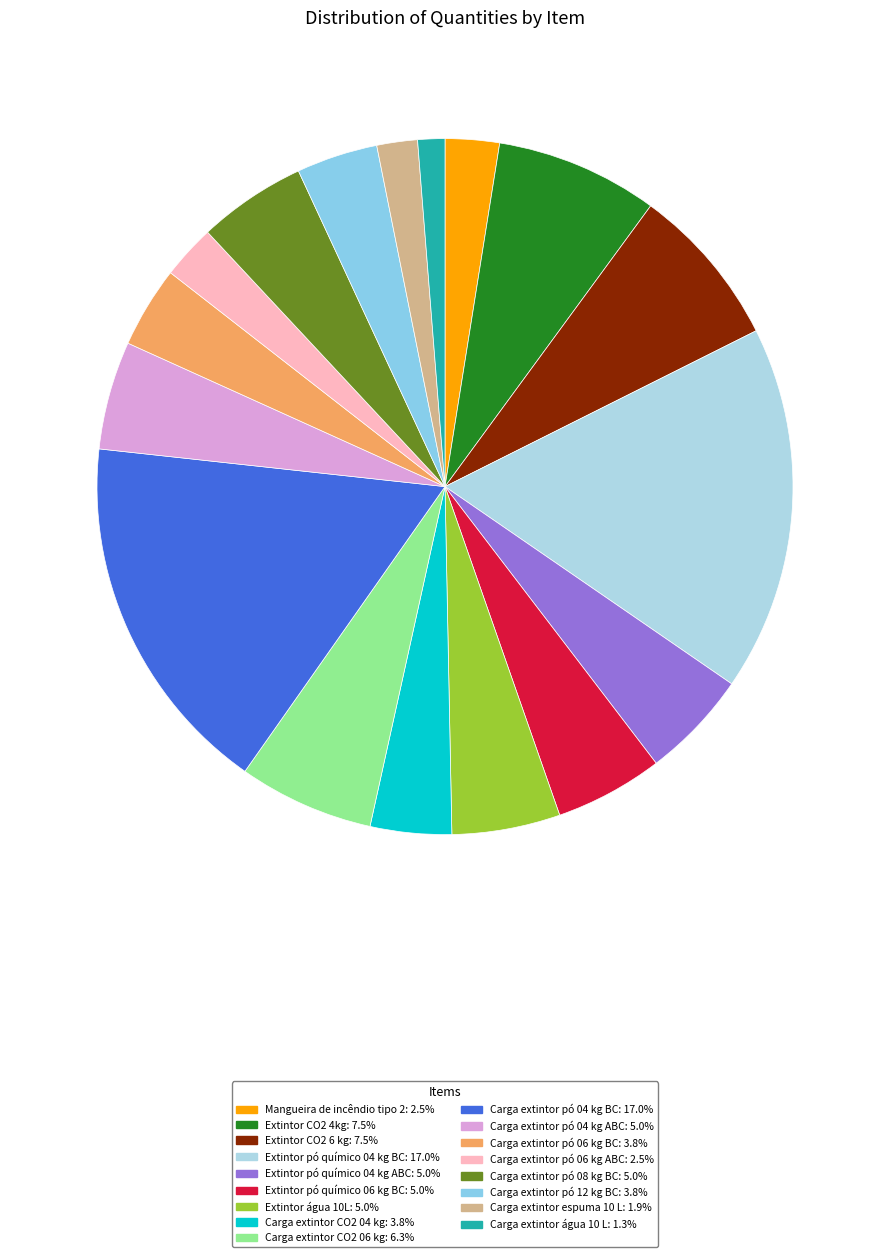

Which category has the biggest portion of the pie?

Extintor pó químico 04 kg BC